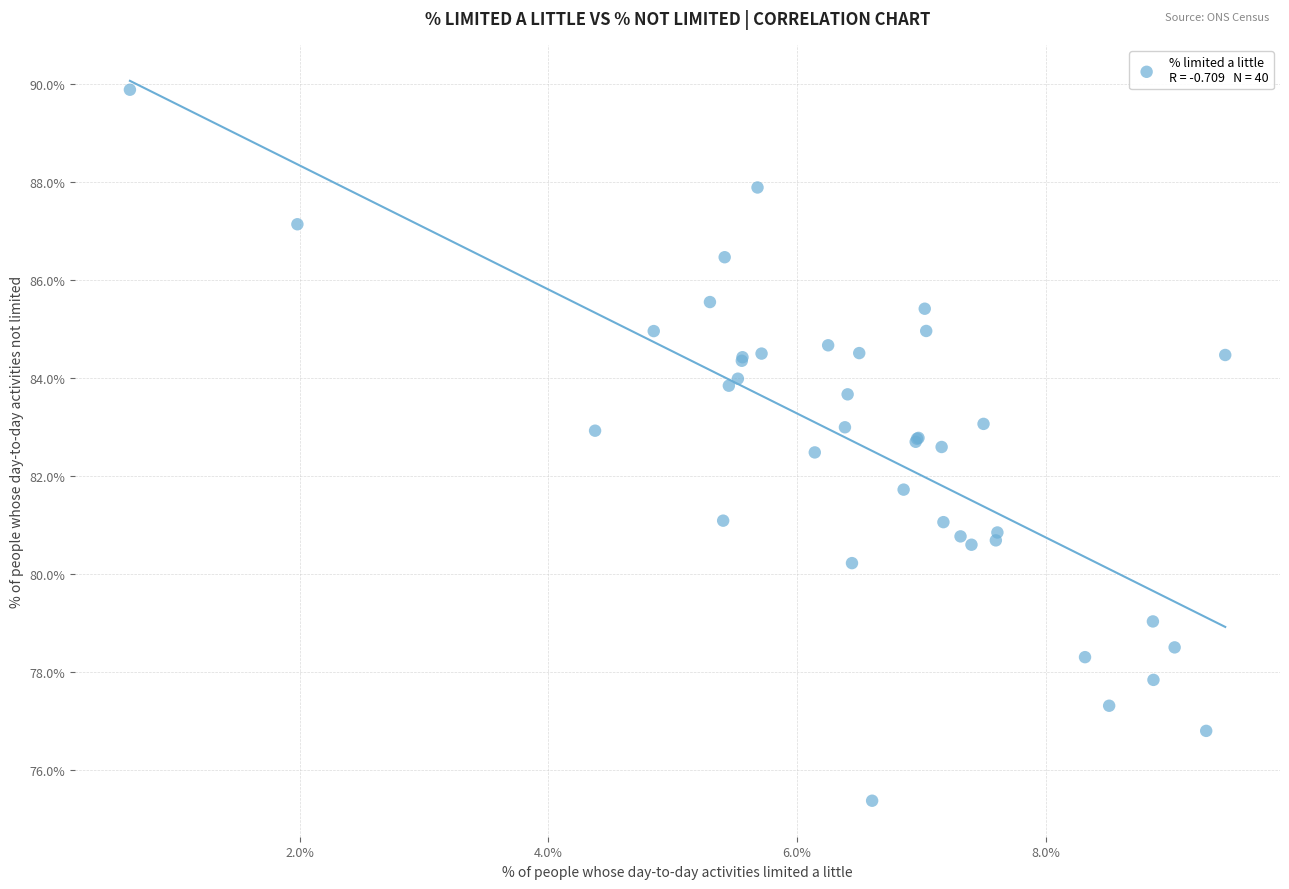

What Y value in the scatter plot is closest to 82?

81.7